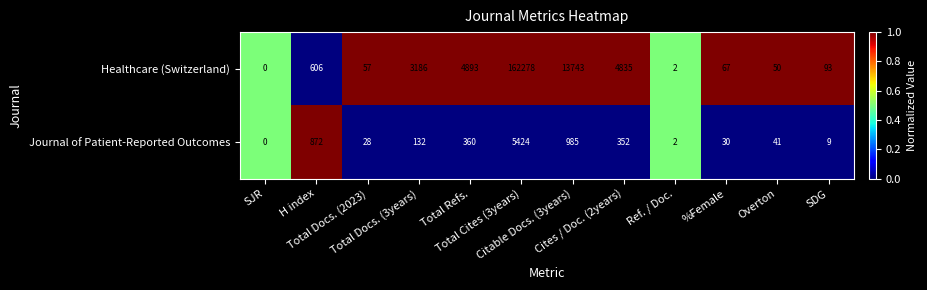

What is the average value of the Healthcare (Switzerland) series?

15818